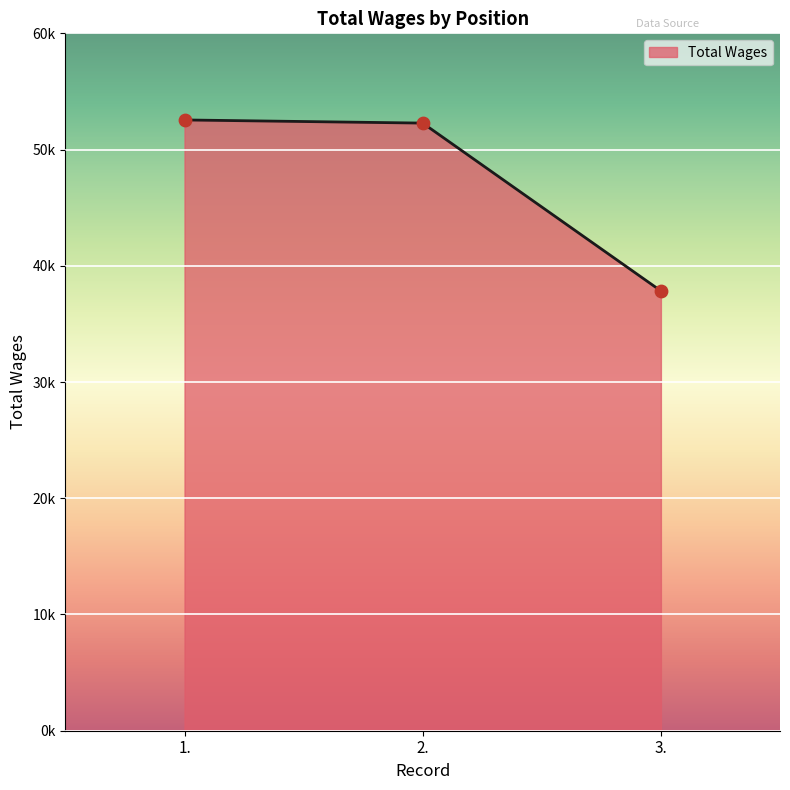

What is the ratio of the value at 1. to the value at 3.?

1.4